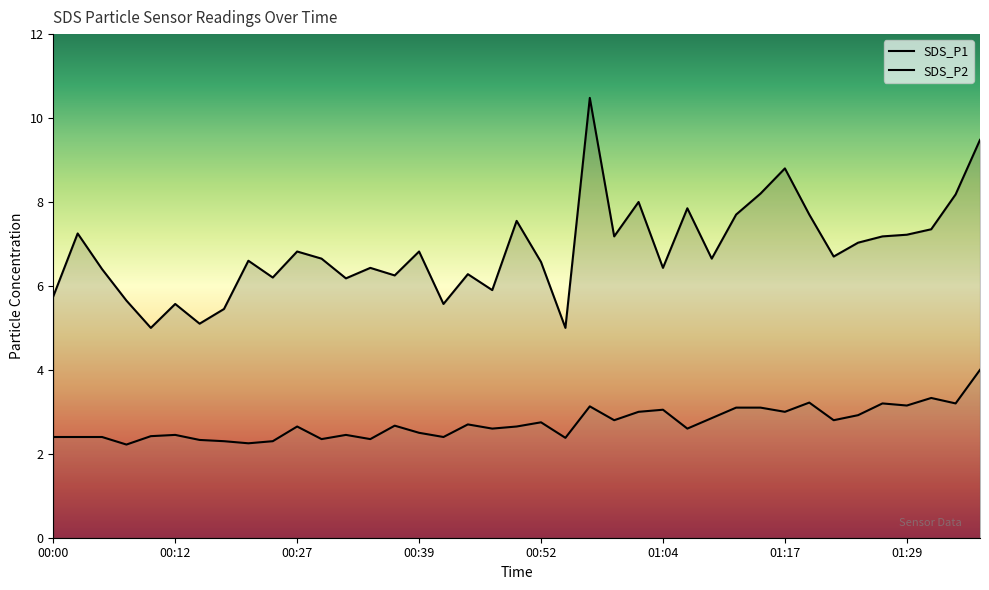

Does the chart have visible grid lines?

No